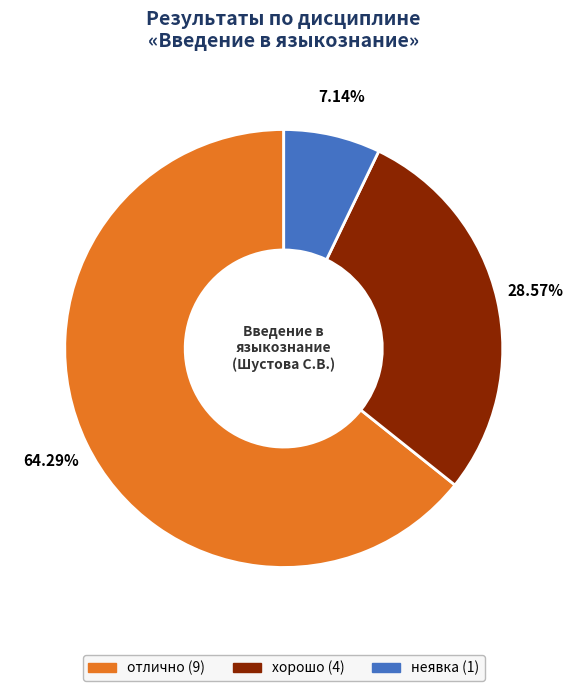

Which slice is the largest?

отлично